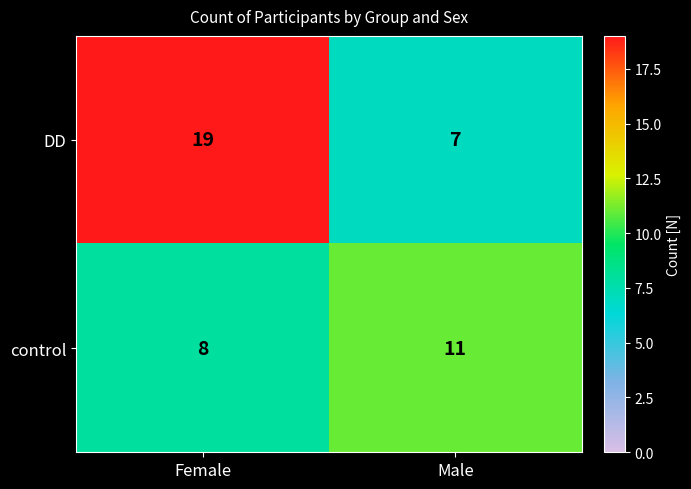

Which series changed the most between Female and Male?

DD